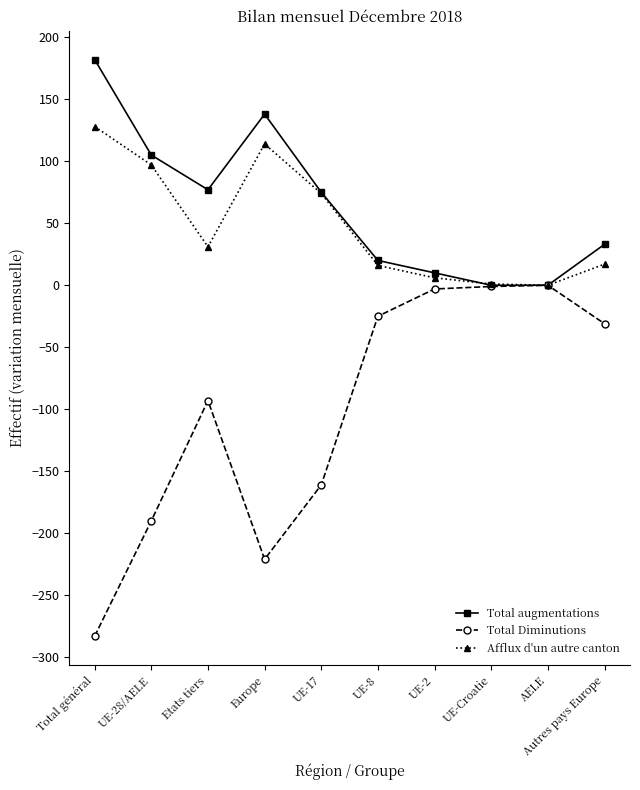

How many data points in Total Diminutions are less than -31?

5